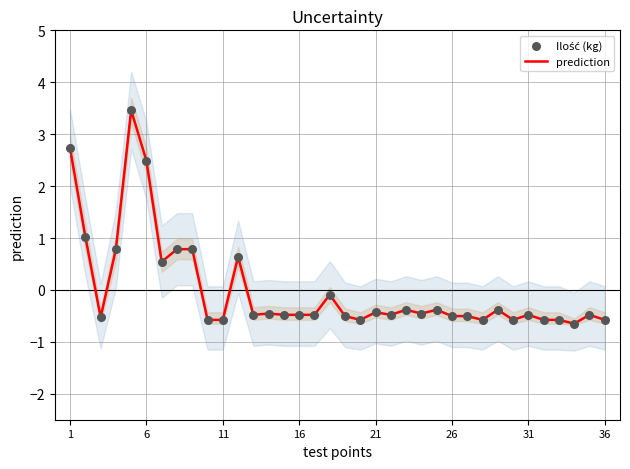

Which series has the largest Y range (max minus min)?

prediction